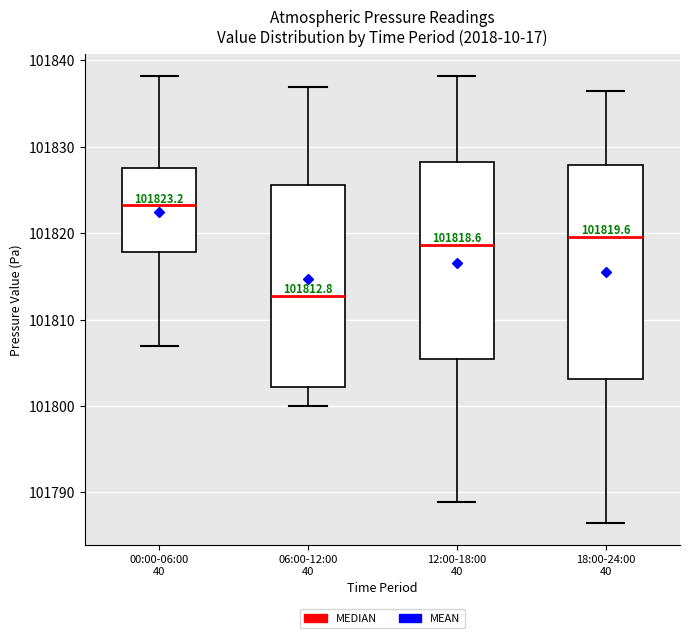

Which box has the lowest median line?

06:00-12:00 40